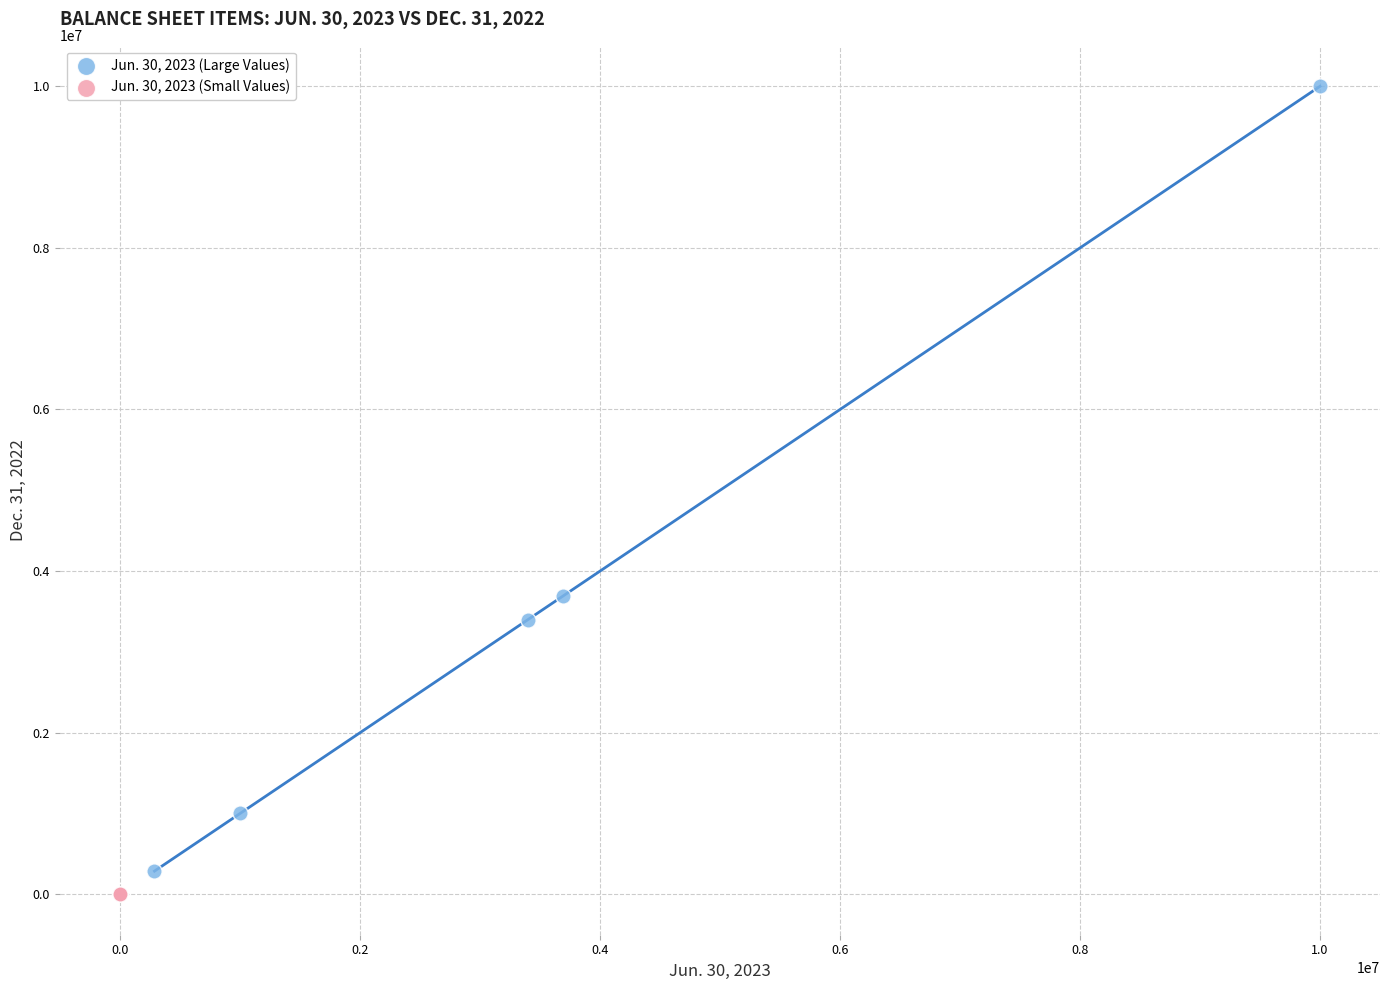

Which series has the widest spread of Y values?

Jun. 30, 2023 (Large Values)